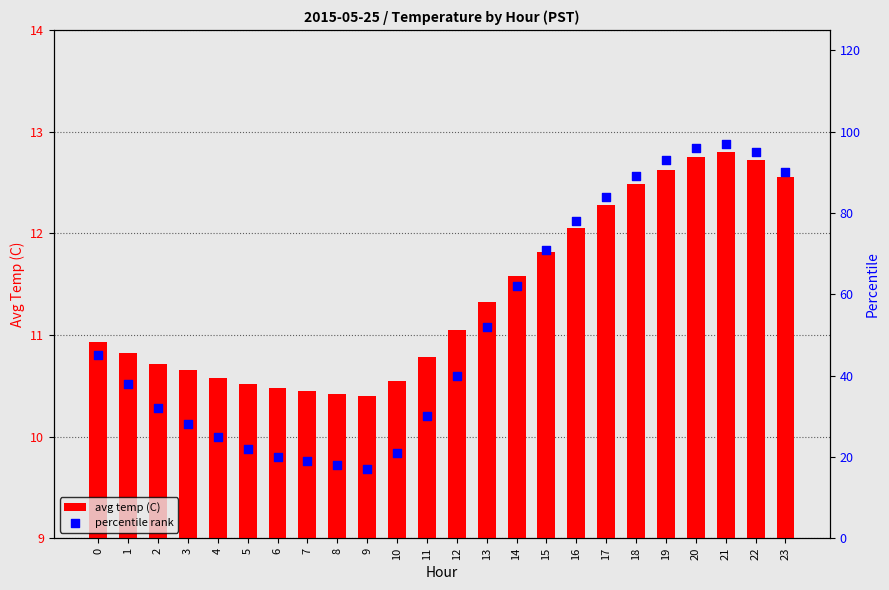

What is the total value across all series at 9?

27.4